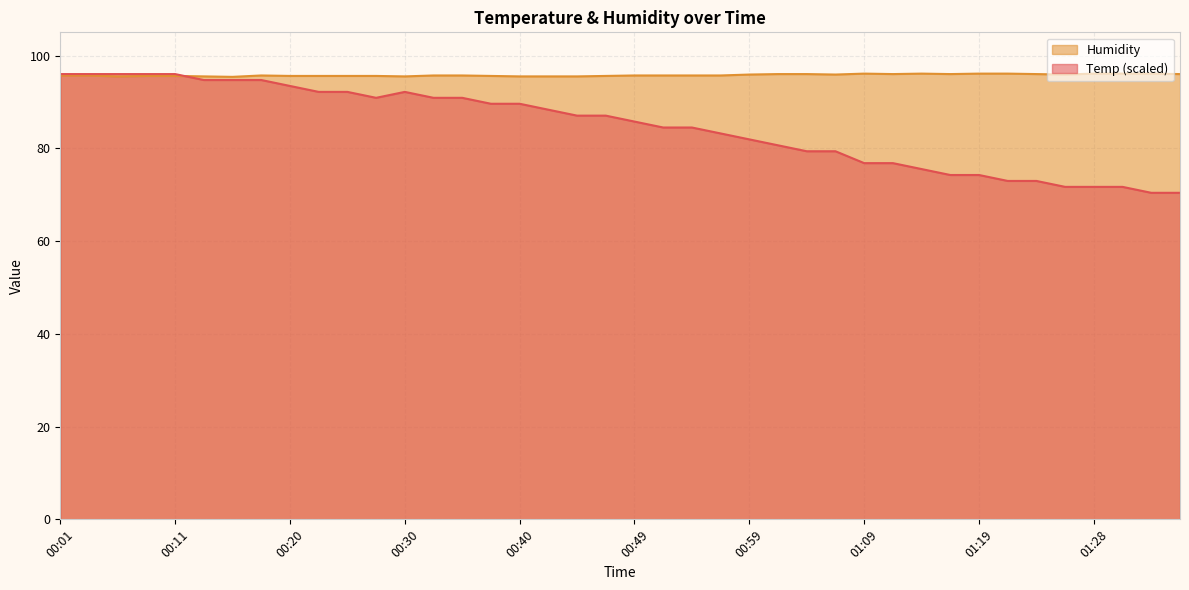

Does the chart have visible grid lines?

Yes